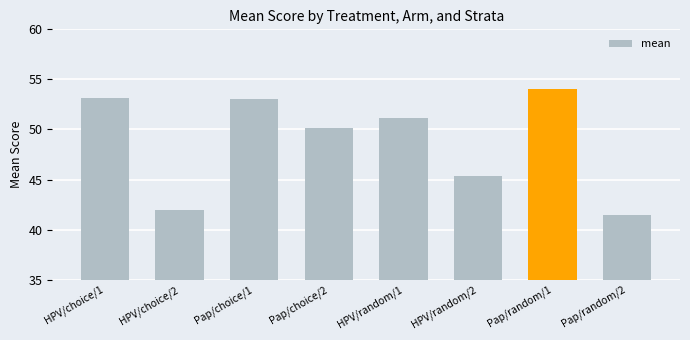

Reading right to left, what are all the values shown in this chart?

Pap/random/2=41.5	Pap/random/1=54.0	HPV/random/2=45.3	HPV/random/1=51.2	Pap/choice/2=50.1	Pap/choice/1=53.0	HPV/choice/2=42.0	HPV/choice/1=53.2